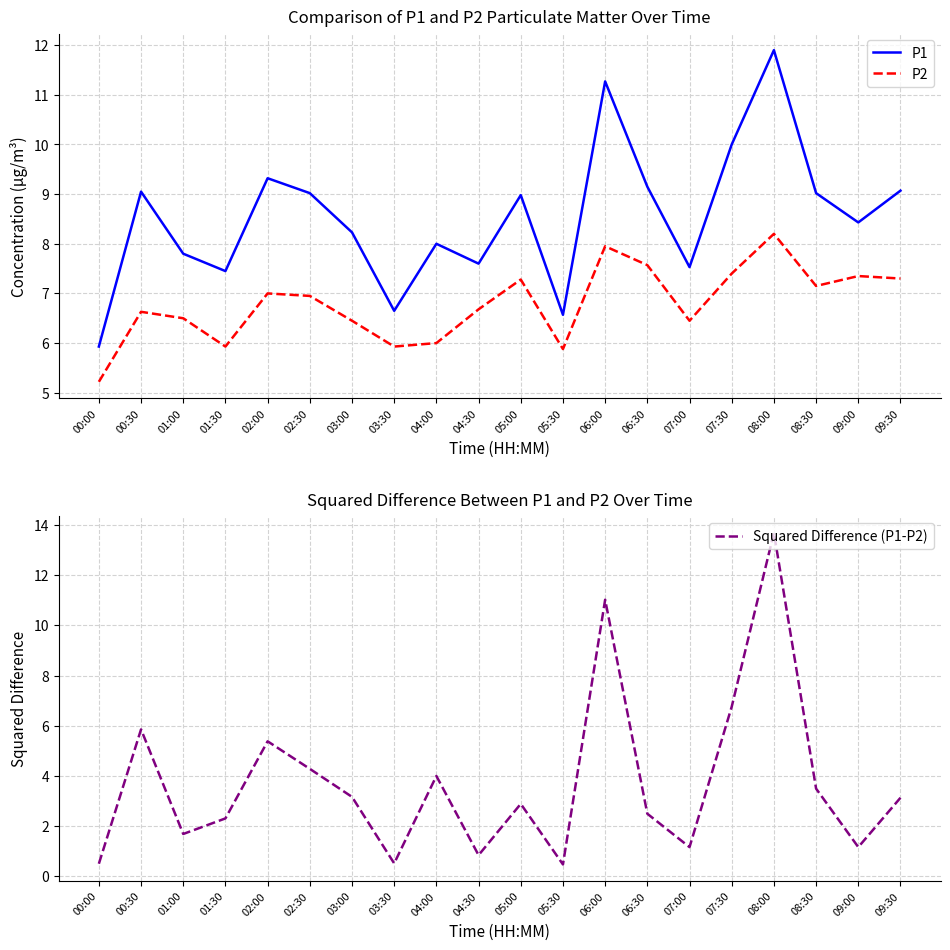

What is the value of the Squared Difference (P1-P2) point at the 4th from the left?

2.3